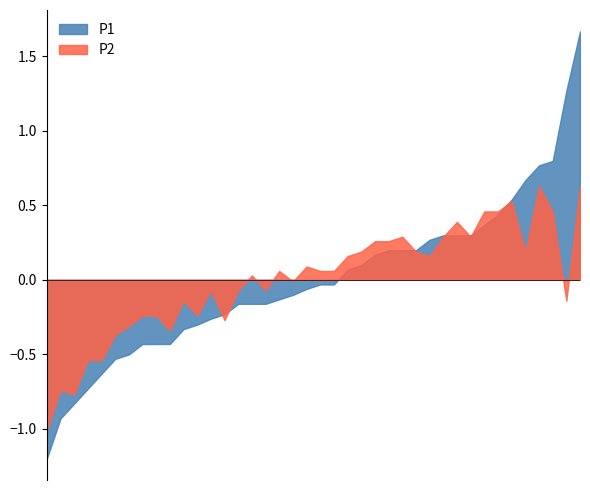

Which series has the widest spread of values?

P1